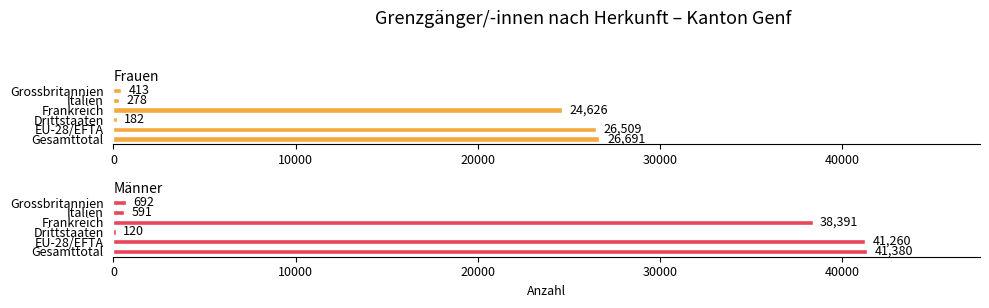

List the series in order of their peak value, highest first.

Männer, Frauen